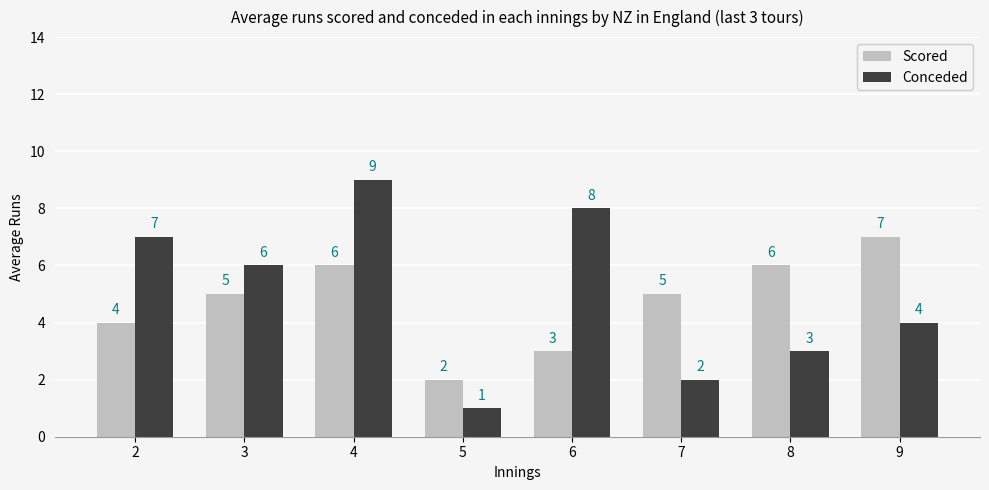

Which series has the largest total across all categories?

Conceded